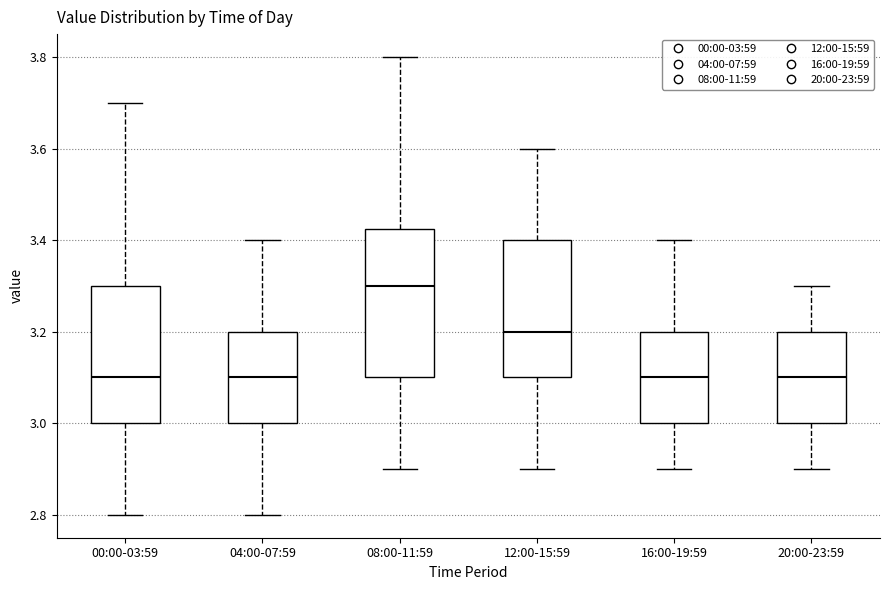

Reading left to right, transcribe this box plot: for each box, give where its median line is, the range the box spans, and where its two whiskers end, as read against the y-axis. The values are not printed on the chart, so give them approximately, as read against the axis.

00:00-03:59: median 3.10, box 3.00 to 3.30, whiskers 2.80 to 3.70
04:00-07:59: median 3.10, box 3.00 to 3.20, whiskers 2.80 to 3.40
08:00-11:59: median 3.30, box 3.10 to 3.42, whiskers 2.90 to 3.80
12:00-15:59: median 3.20, box 3.10 to 3.40, whiskers 2.90 to 3.60
16:00-19:59: median 3.10, box 3.00 to 3.20, whiskers 2.90 to 3.40
20:00-23:59: median 3.10, box 3.00 to 3.20, whiskers 2.90 to 3.30